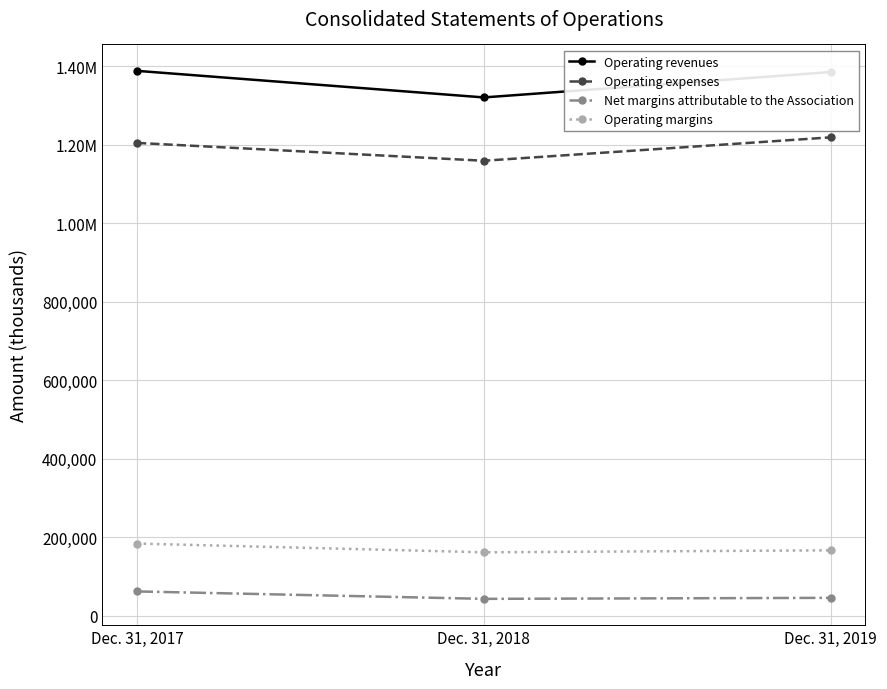

Where is Operating expenses nearest to the value 1189245?

Dec. 31, 2017